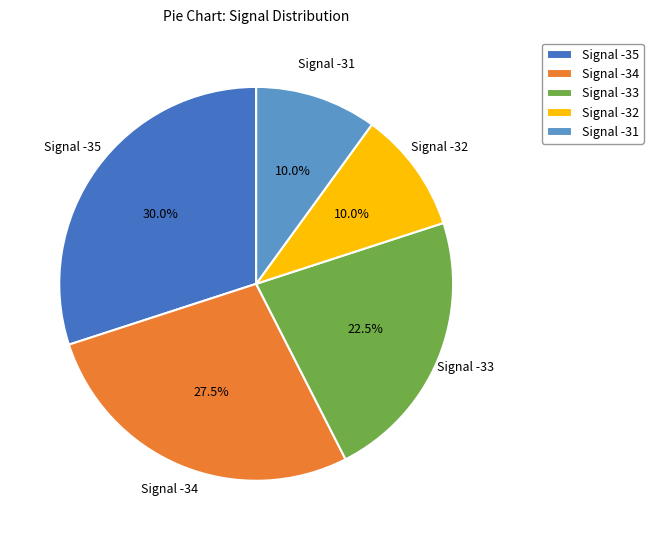

What is the total percentage of Signal -35 and Signal -34?

57.5%